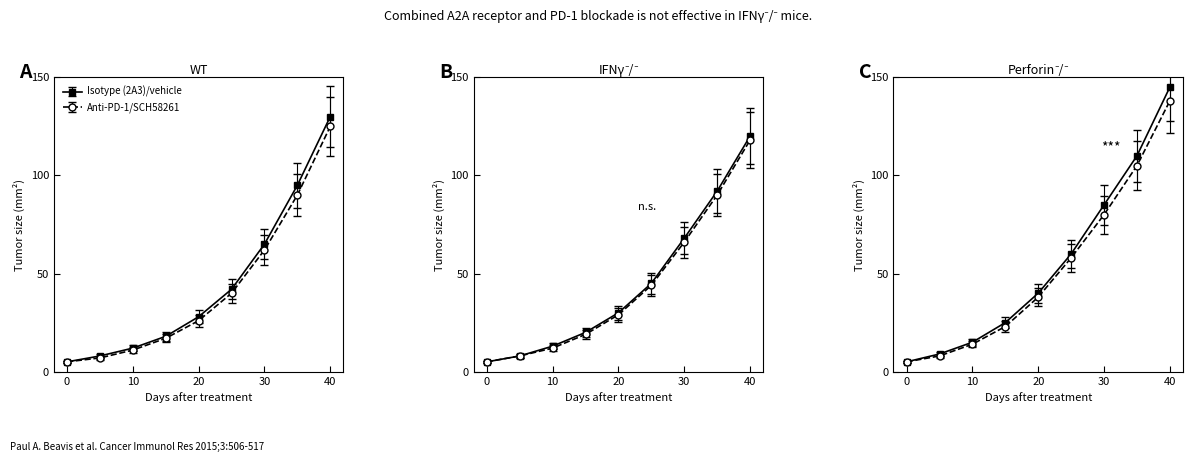

True or false: Isotype (2A3)/vehicle and Anti-PD-1/SCH58261 cross at least once.

False